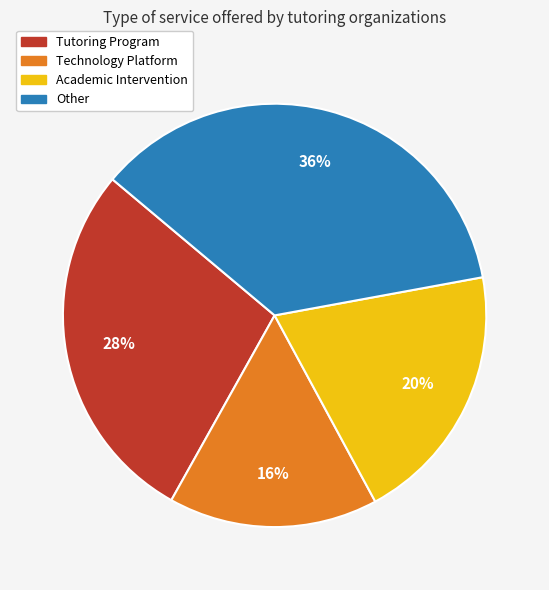

Does any single category account for the majority?

No